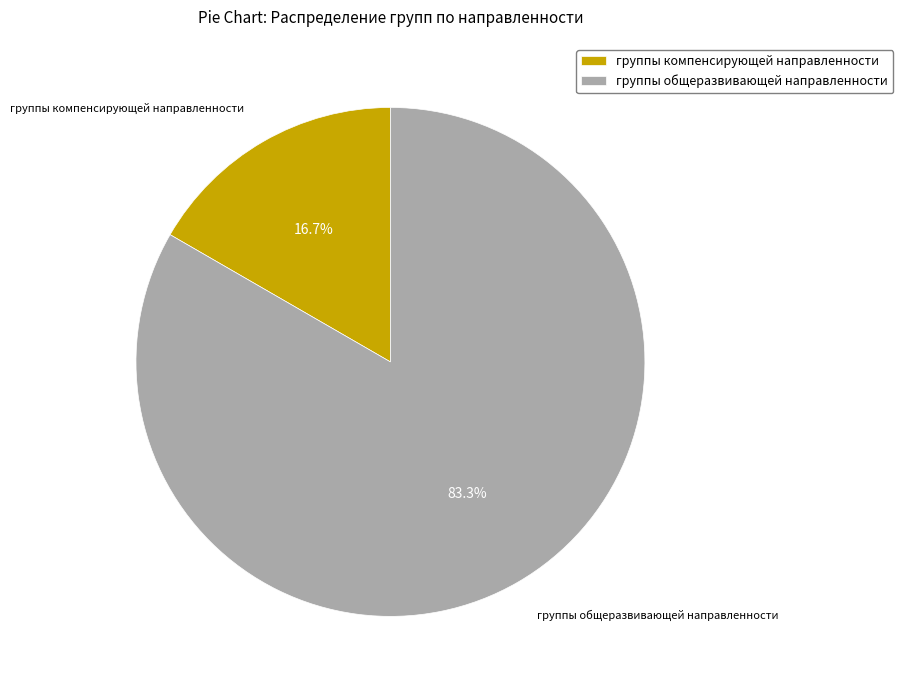

Which category accounts for the majority?

группы общеразвивающей направленности